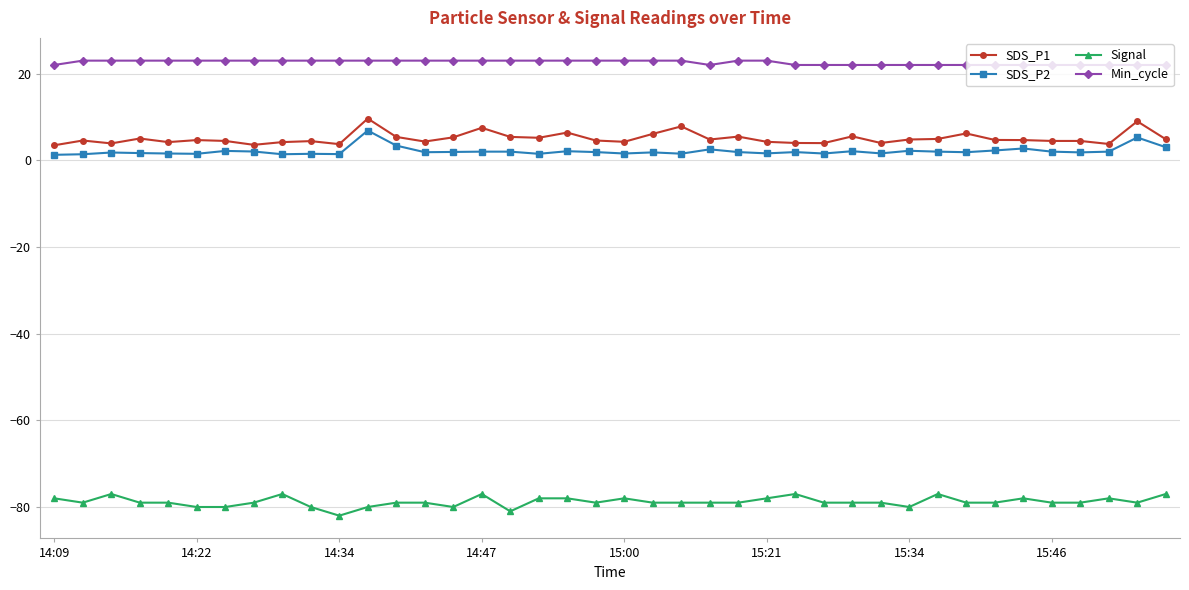

What is the value of the SDS_P2 point at the 12th from the left?

6.9